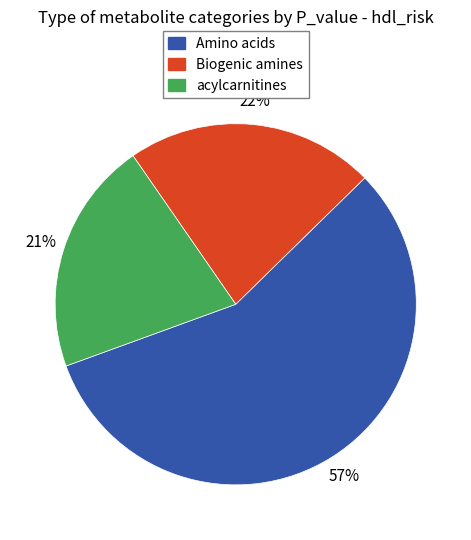

To the nearest percent, what is the average slice percentage?

33%